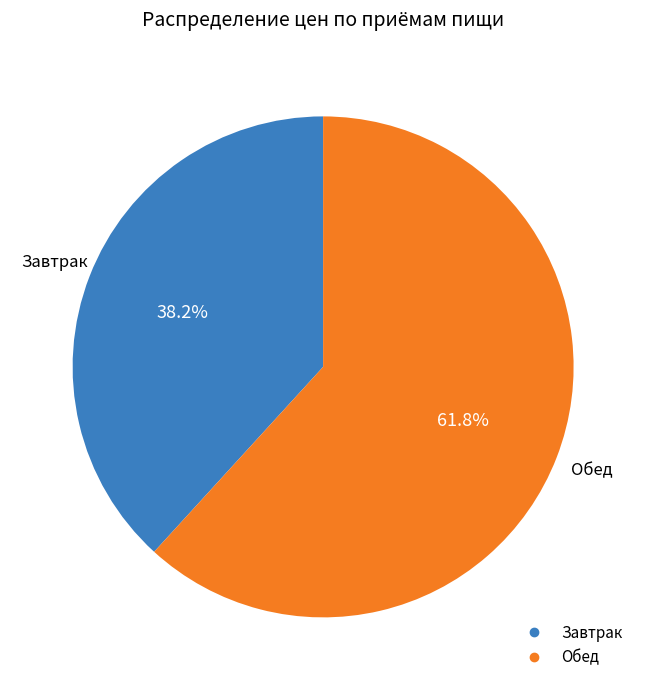

Is there any slice that represents more than half of the pie?

Yes